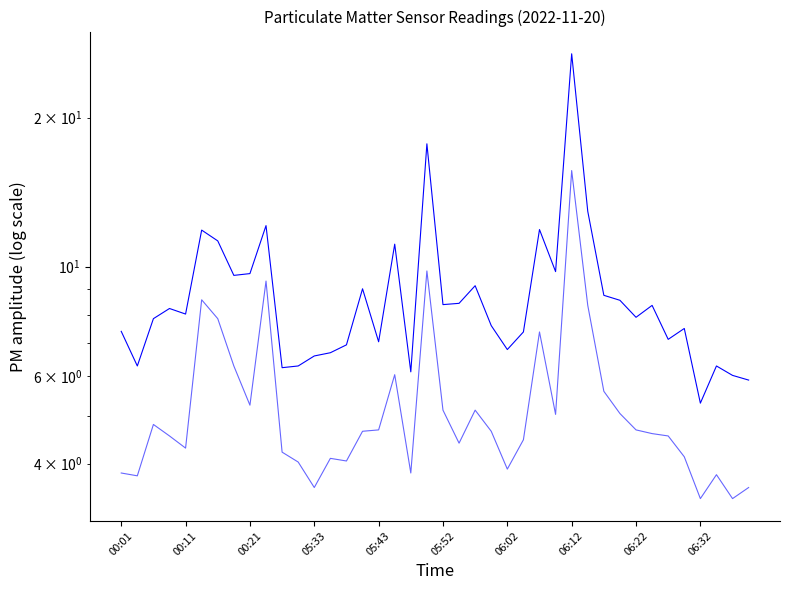

What is the minimum value shown in the chart?

3.4